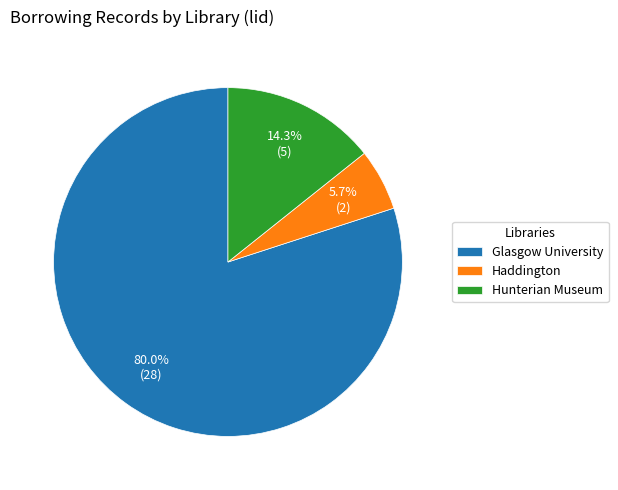

How many slices are in this pie chart?

3